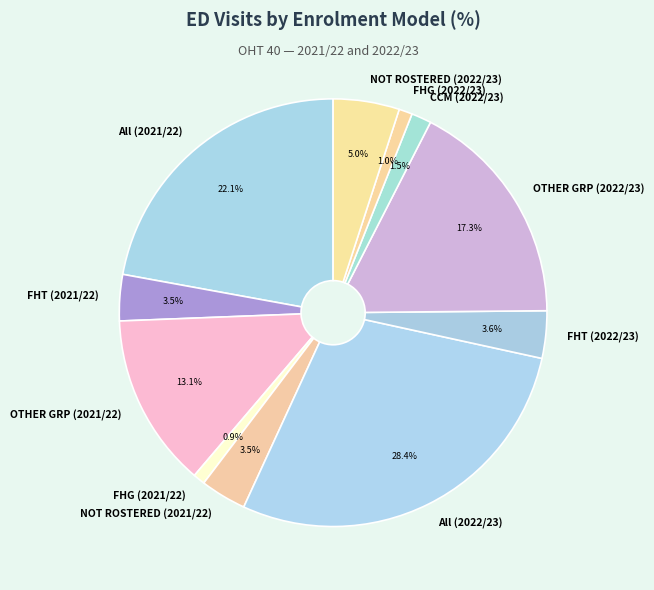

Does NOT ROSTERED (2022/23) account for over 50% of the chart?

No